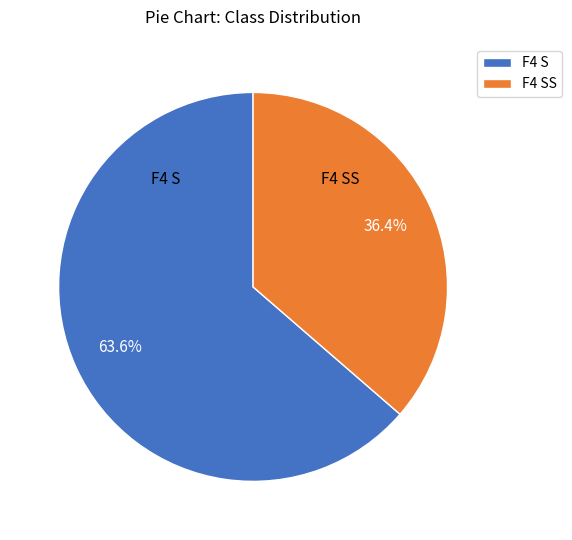

Does any single category account for the majority?

Yes